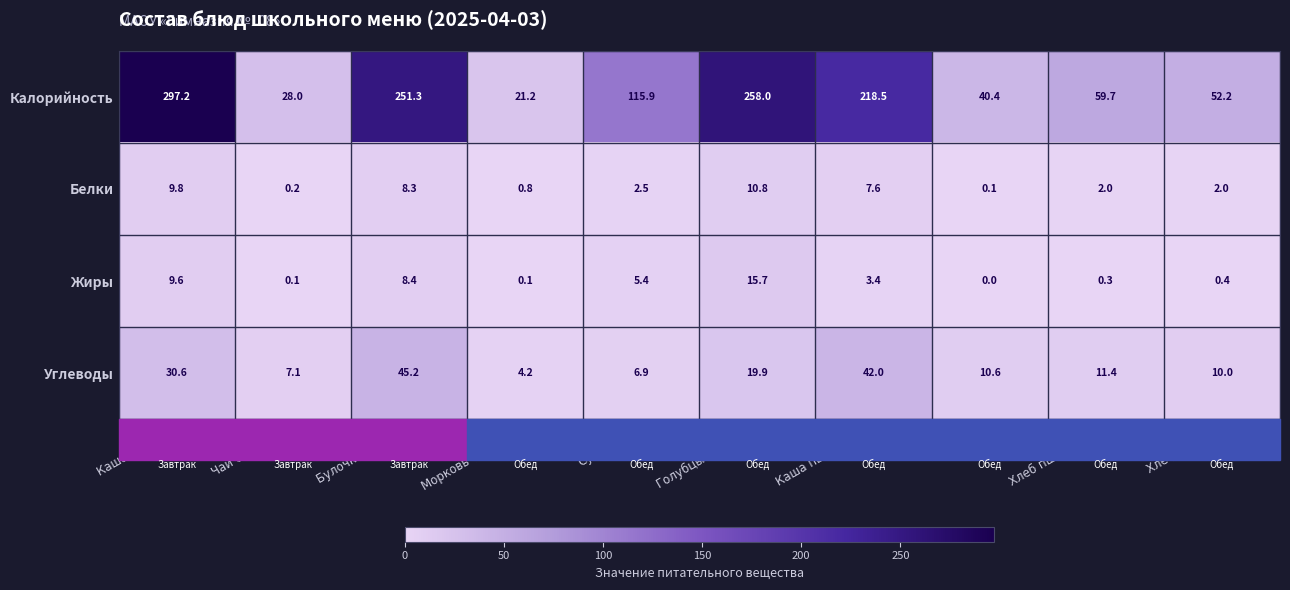

What is the difference between the highest and lowest values at Компот?

40.4